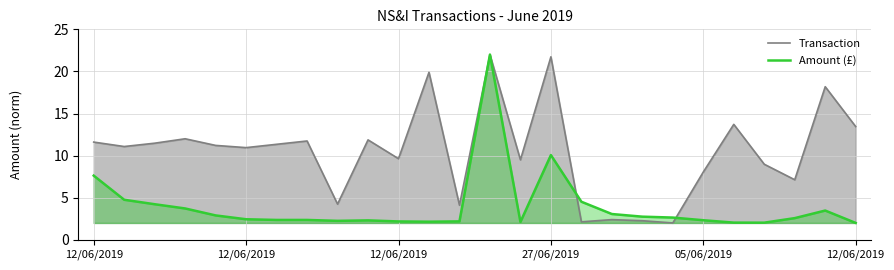

Which has a higher value, 9 or 15?

15